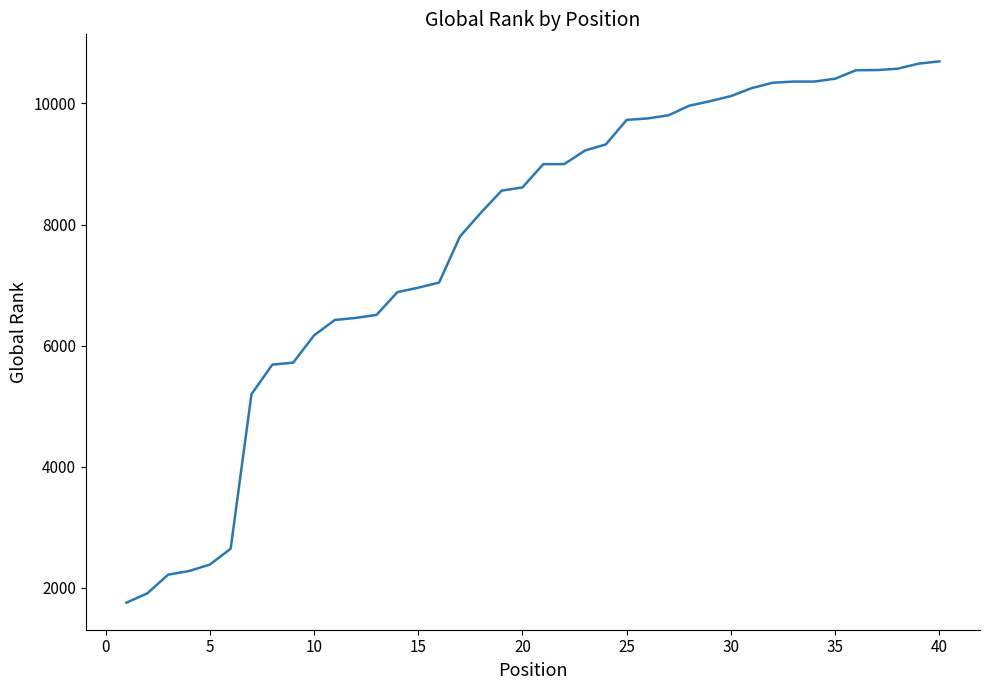

How many categories are shown in the chart?

40